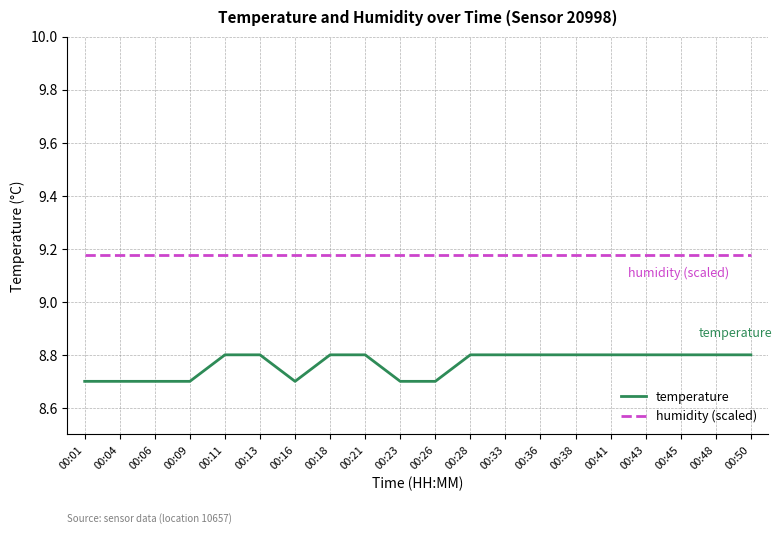

Is the value of humidity (scaled) at 00:48 greater than the value of temperature at 00:21?

Yes